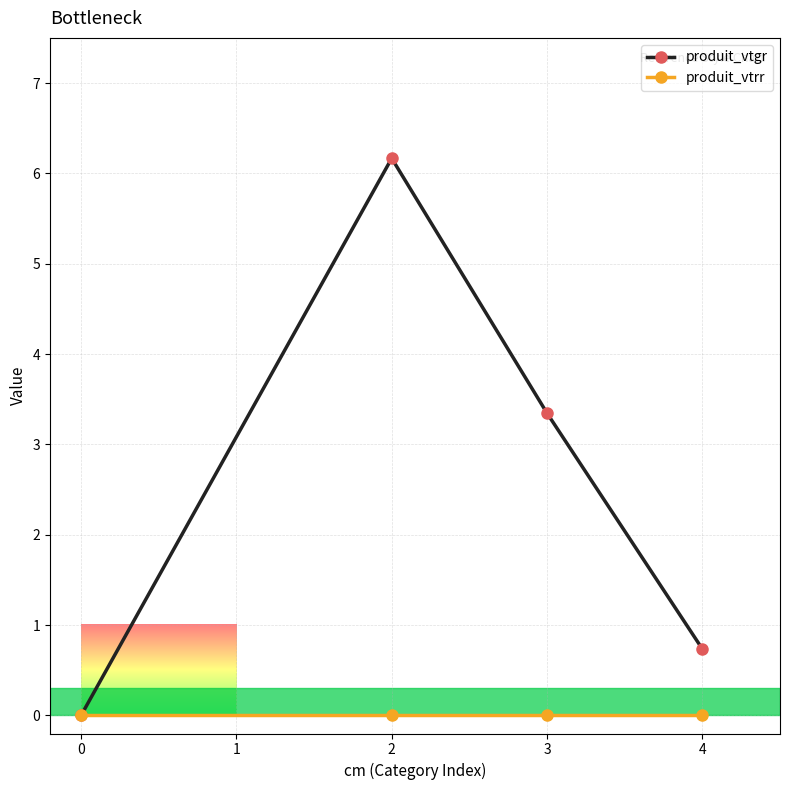

Is it true that produit_vtgr equals 5.4 at 3?

False